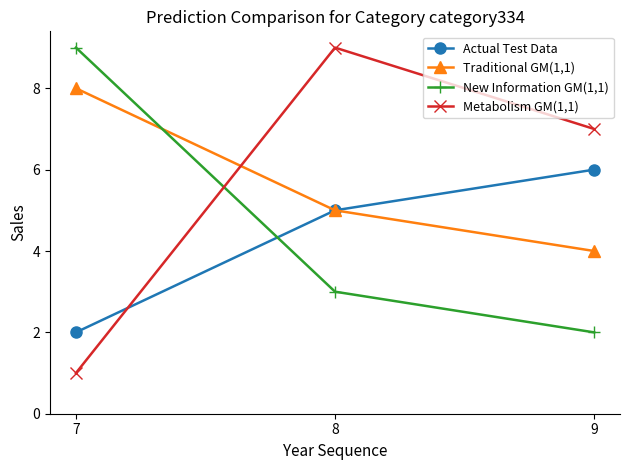

Reading right to left, what are all the values shown in this chart?

Actual Test Data: 9=6	8=5	7=2
Traditional GM(1,1): 9=4	8=5	7=8
New Information GM(1,1): 9=2	8=3	7=9
Metabolism GM(1,1): 9=7	8=9	7=1